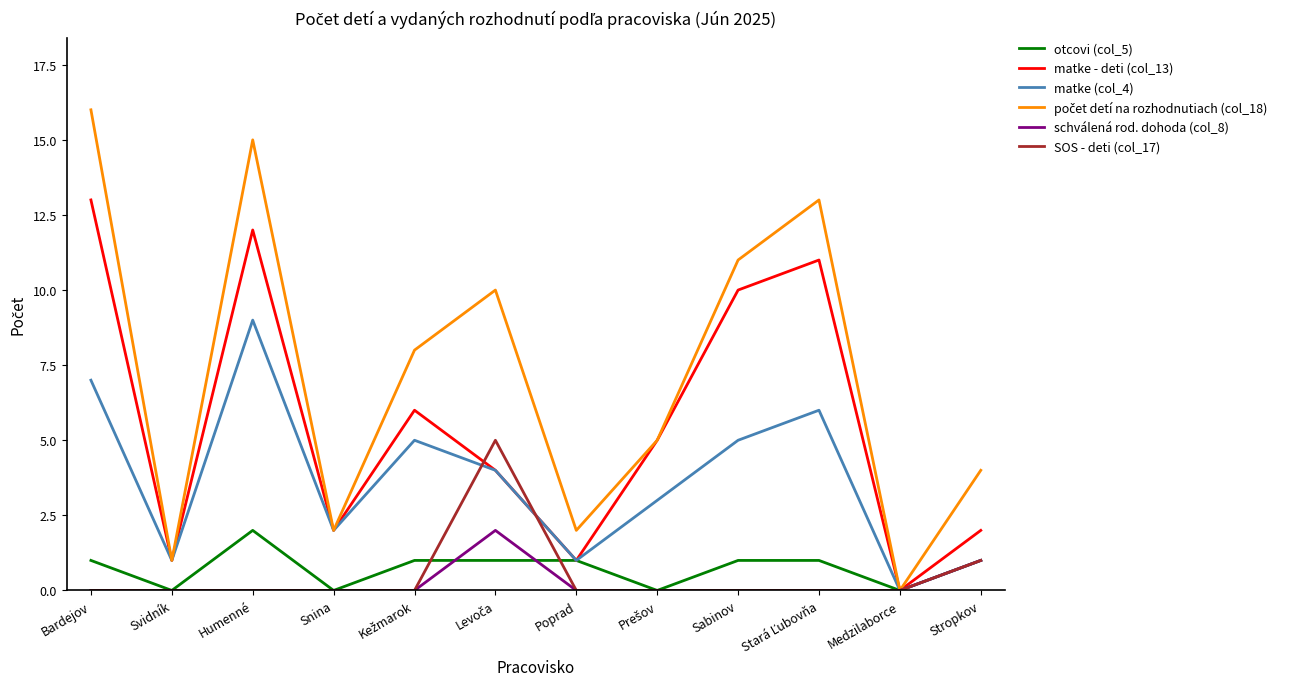

What is the greatest value displayed?

16